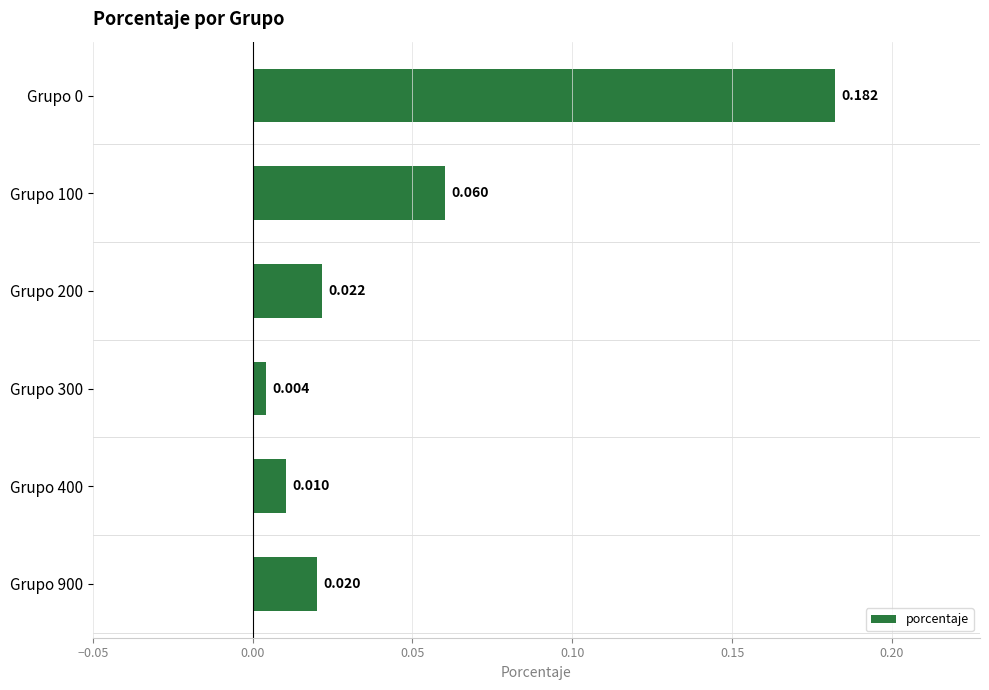

Count the number of categories in the chart.

6